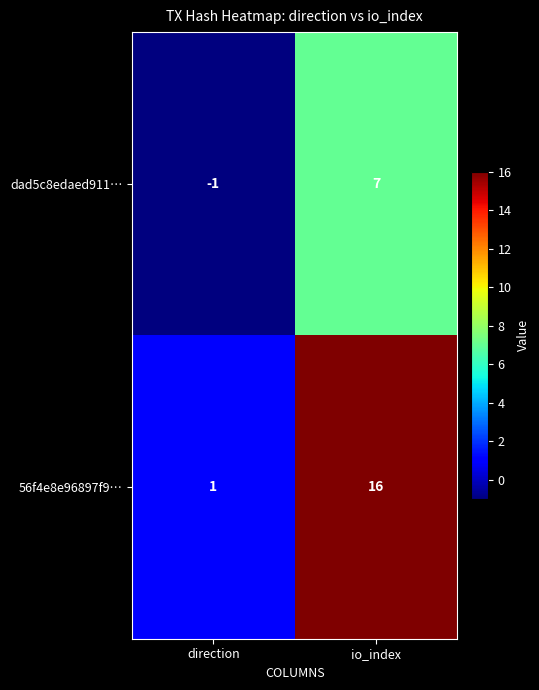

Reading left to right, list all the values displayed in this chart.

dad5c8edaed911…: -1	7
56f4e8e96897f9…: 1	16